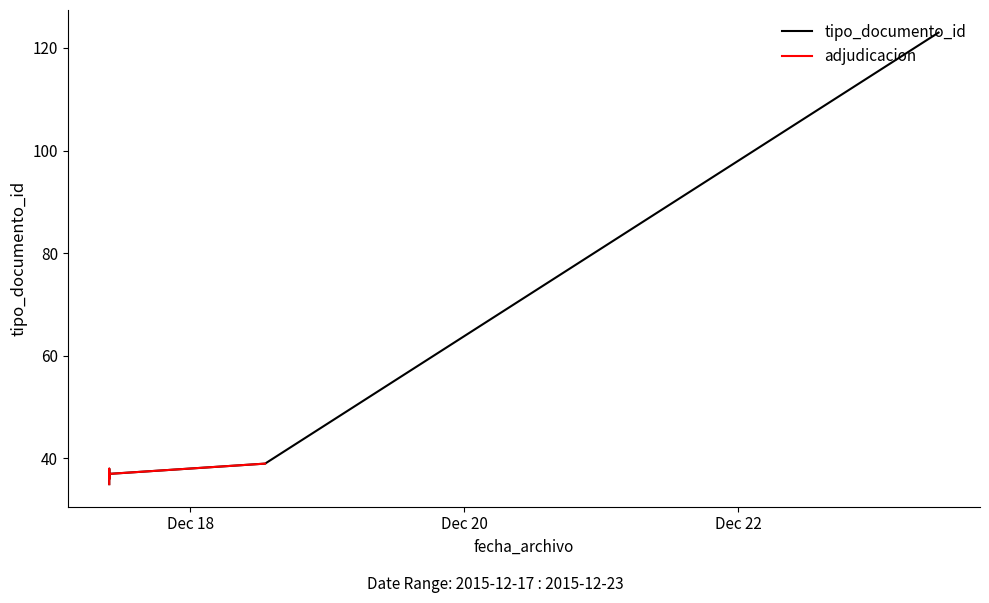

At which label is the value closest to 79?

2015-12-18 13:05:43